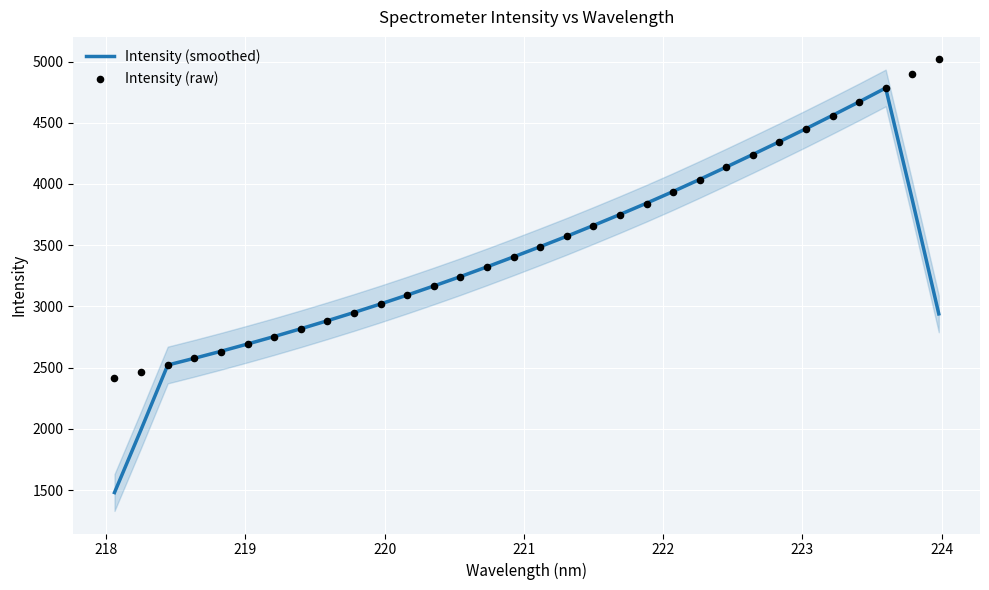

Which series has the largest Y range (max minus min)?

Intensity (smoothed)